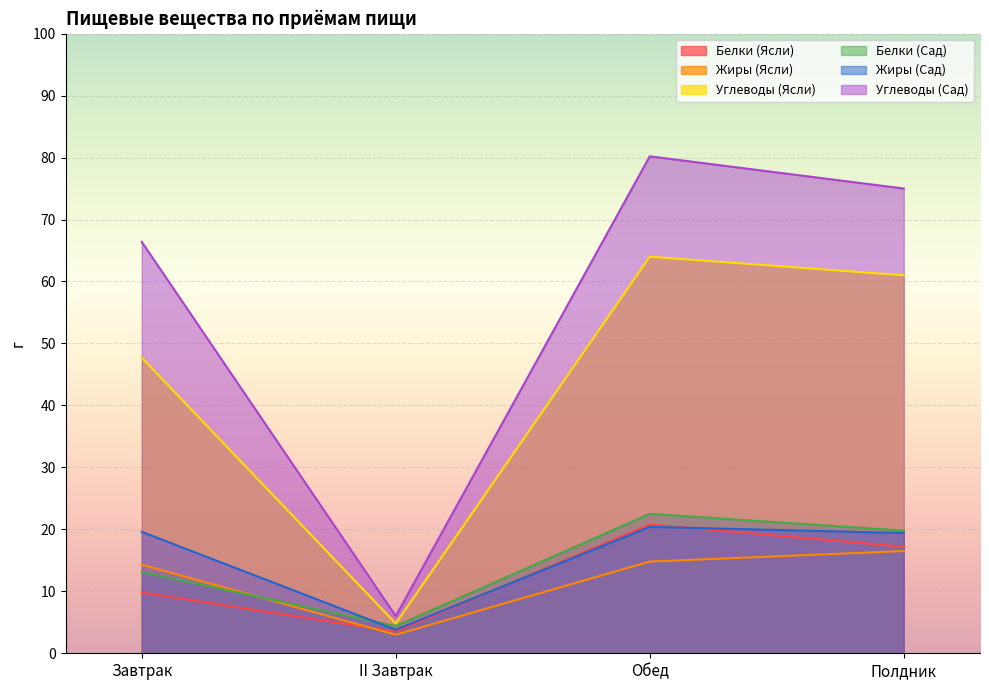

True or false: Углеводы (Сад) and Белки (Сад) intersect in this chart.

False